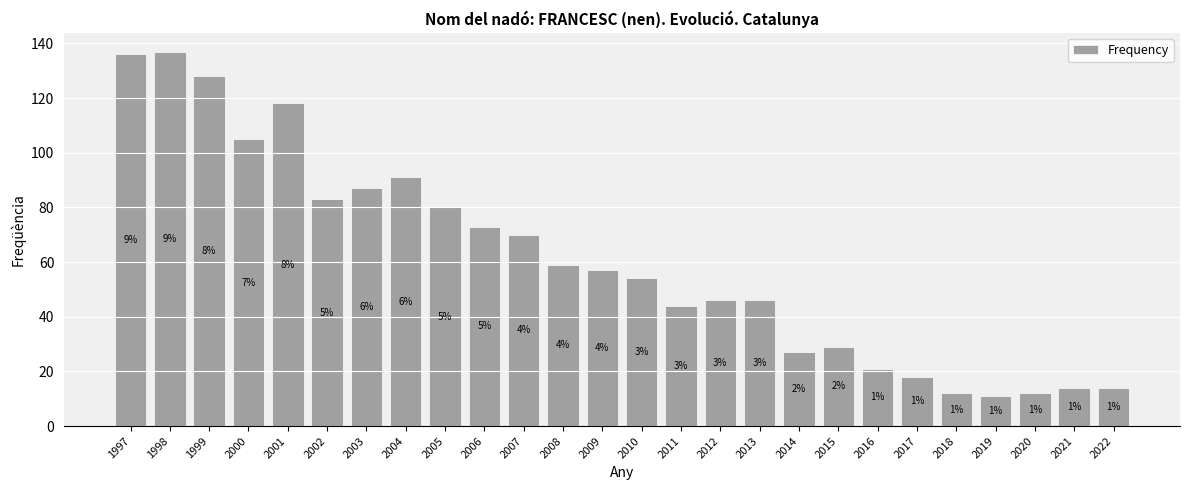

How many bars are there in total?

26